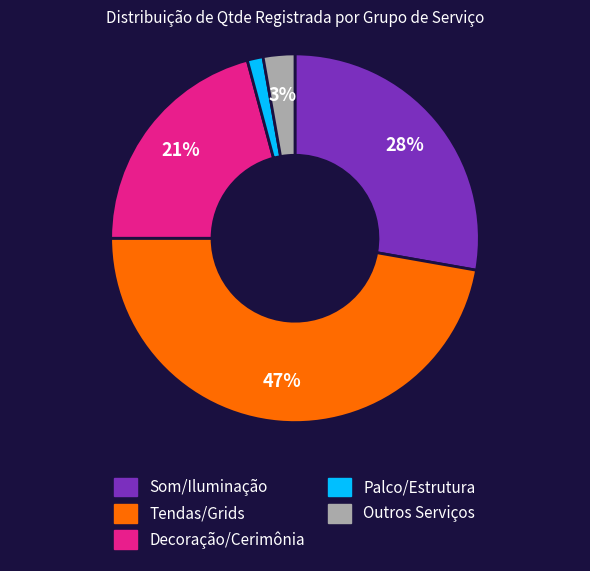

To the nearest percent, what is the average slice percentage?

20%